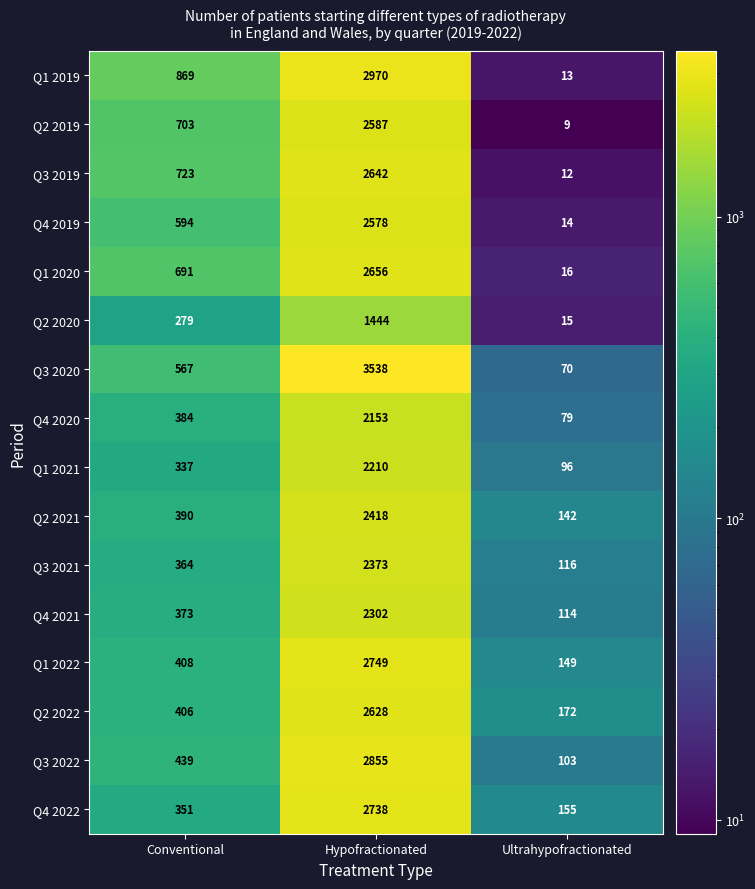

What value does the Q3 2022 series have at Ultrahypofractionated, to the nearest 100?

100